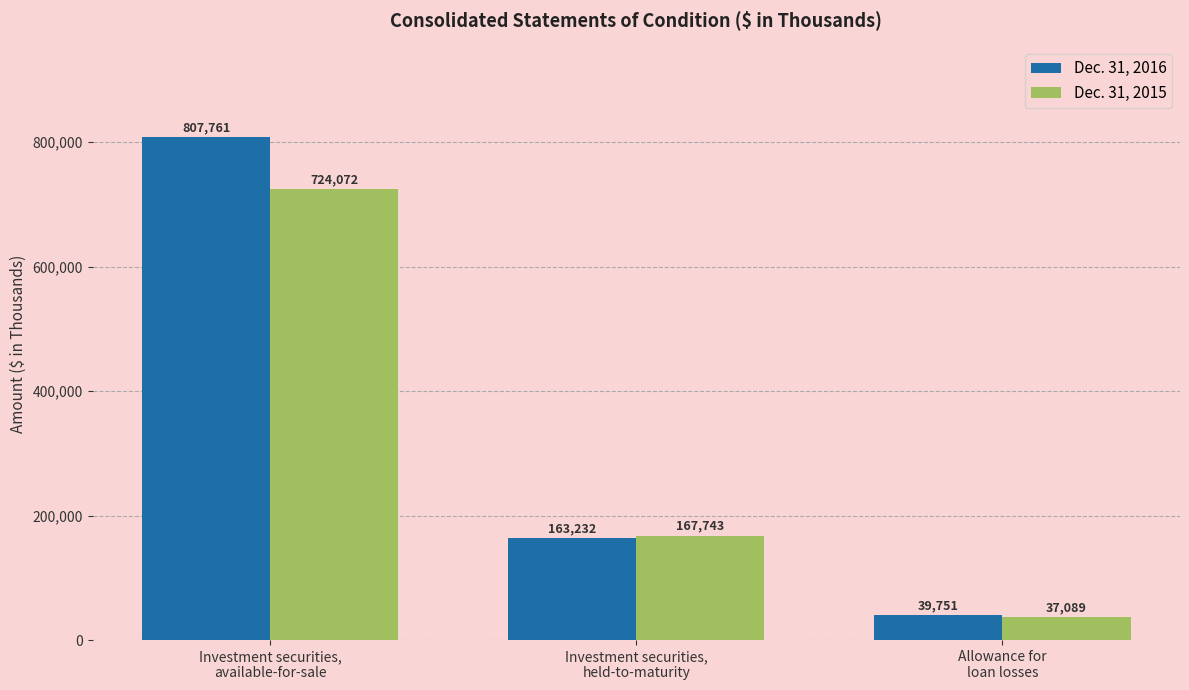

Which series has the widest spread of values?

Dec. 31, 2016